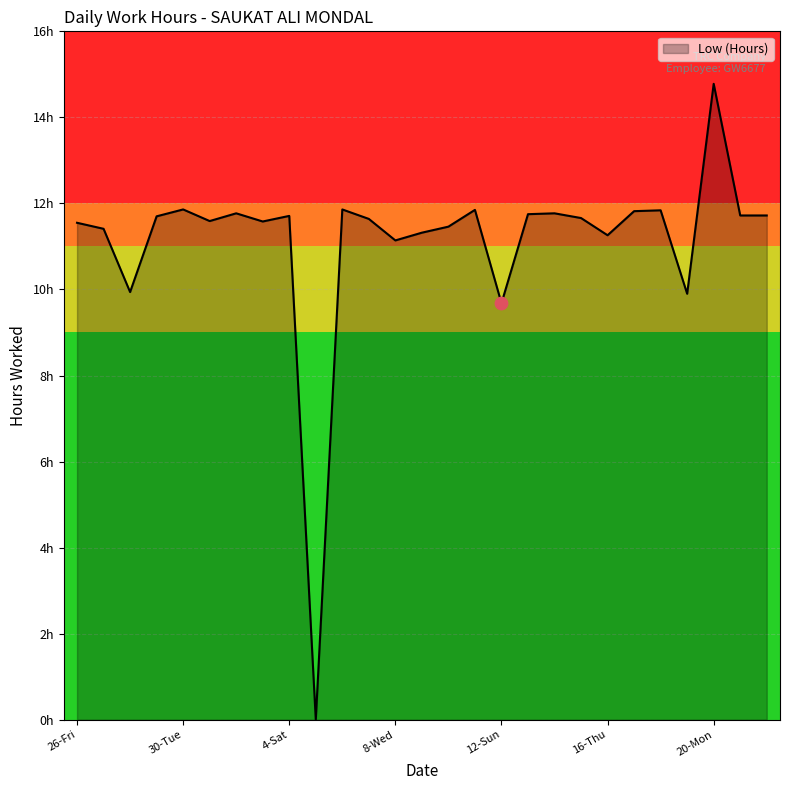

Does the chart have visible grid lines?

Yes